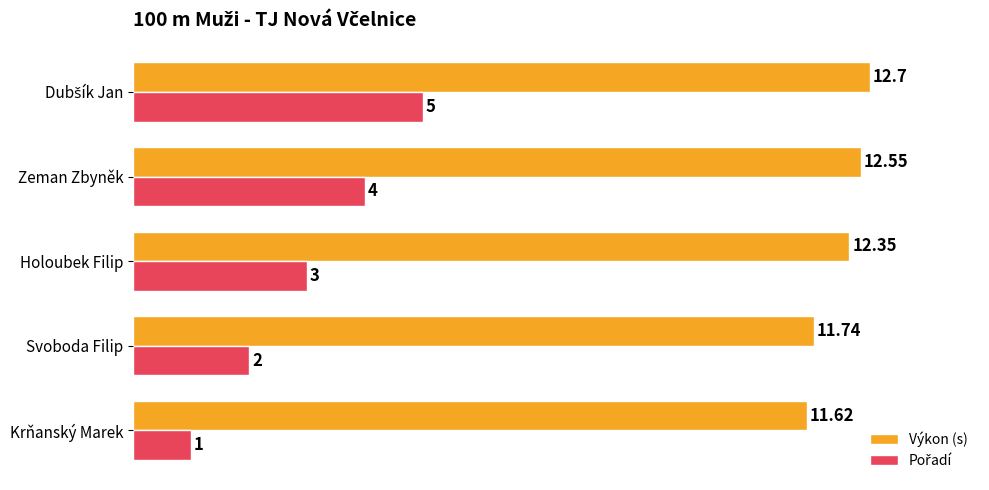

What is the difference between the maximum and minimum values in the Výkon (s) series?

1.1